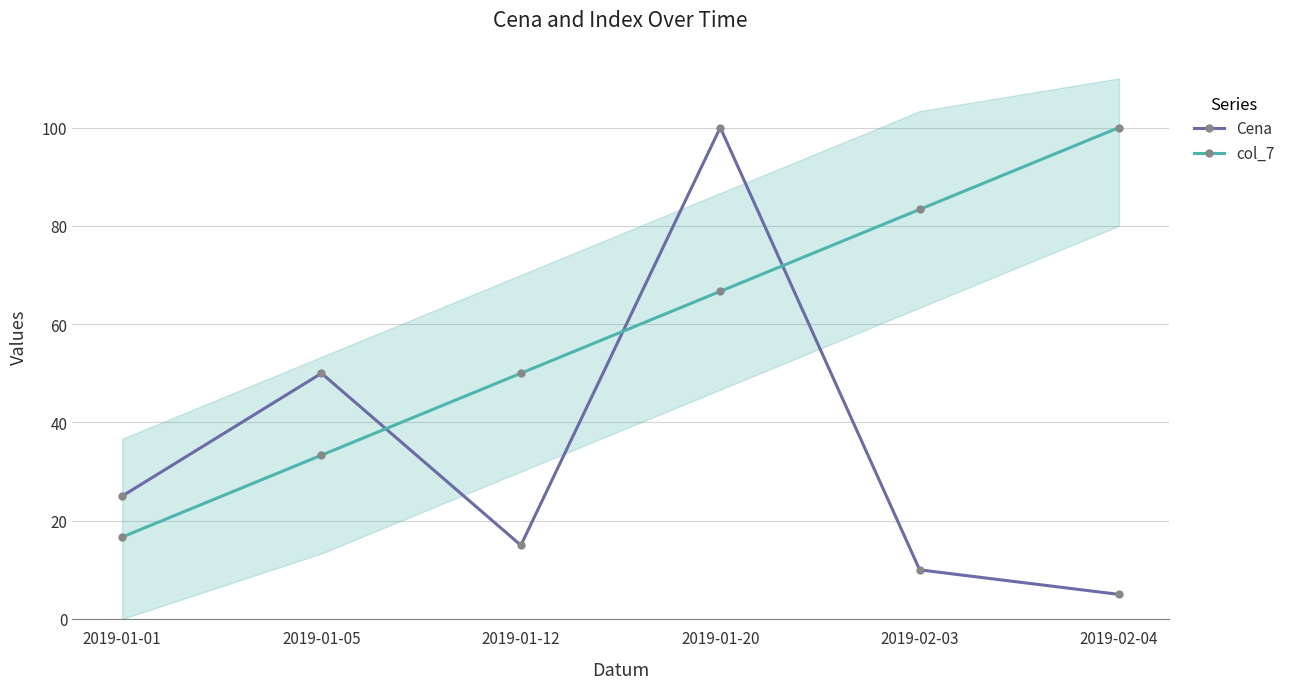

Does the chart have visible grid lines?

Yes